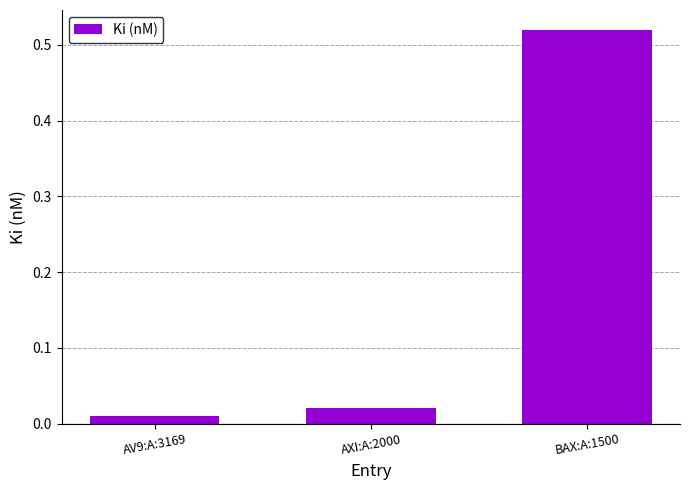

Which has a higher value, BAX:A:1500 or AXI:A:2000?

BAX:A:1500